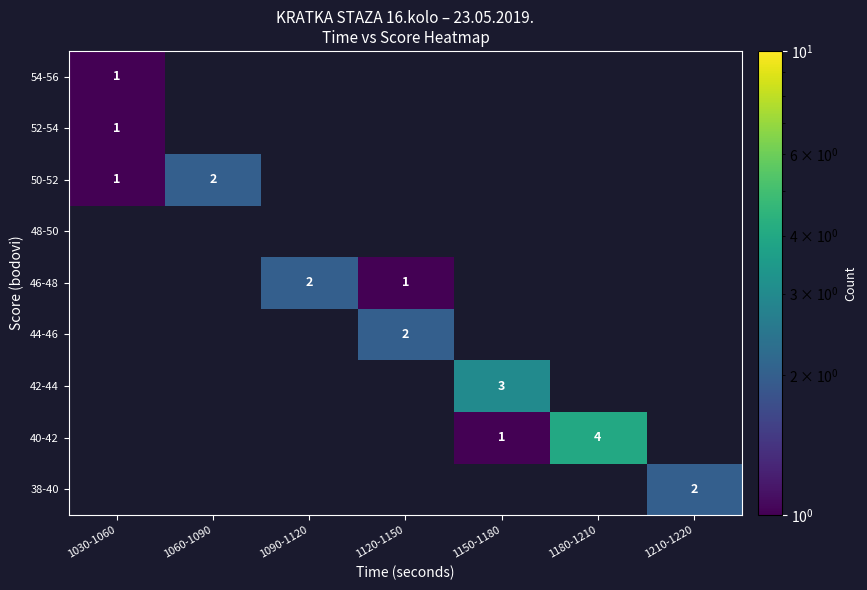

How many categories are shown in the chart?

7